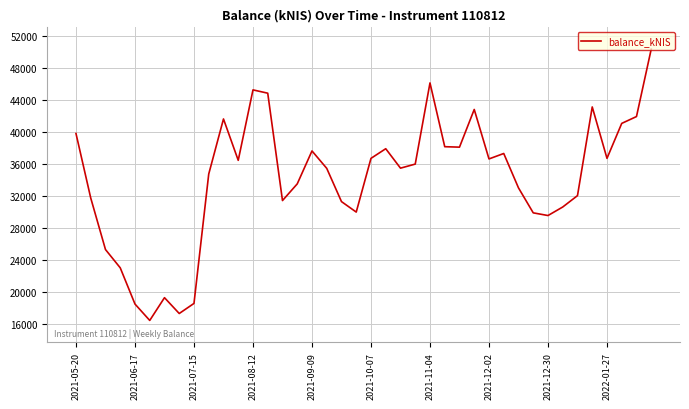

What is the minimum value shown in the chart?

16405.4